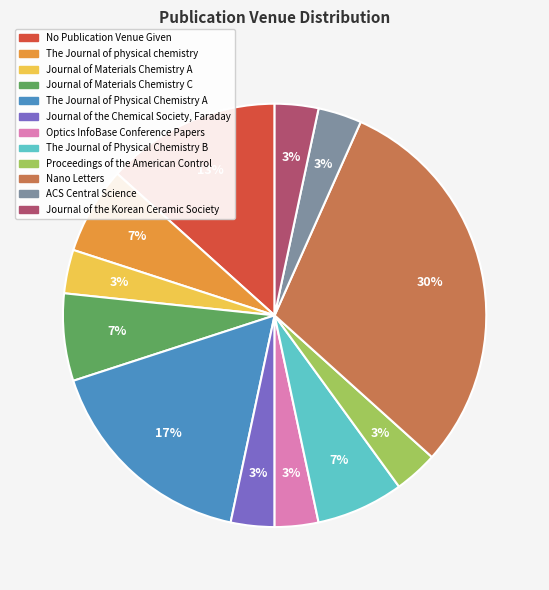

To the nearest percent, what portion does The Journal of Physical Chemistry A represent?

17%